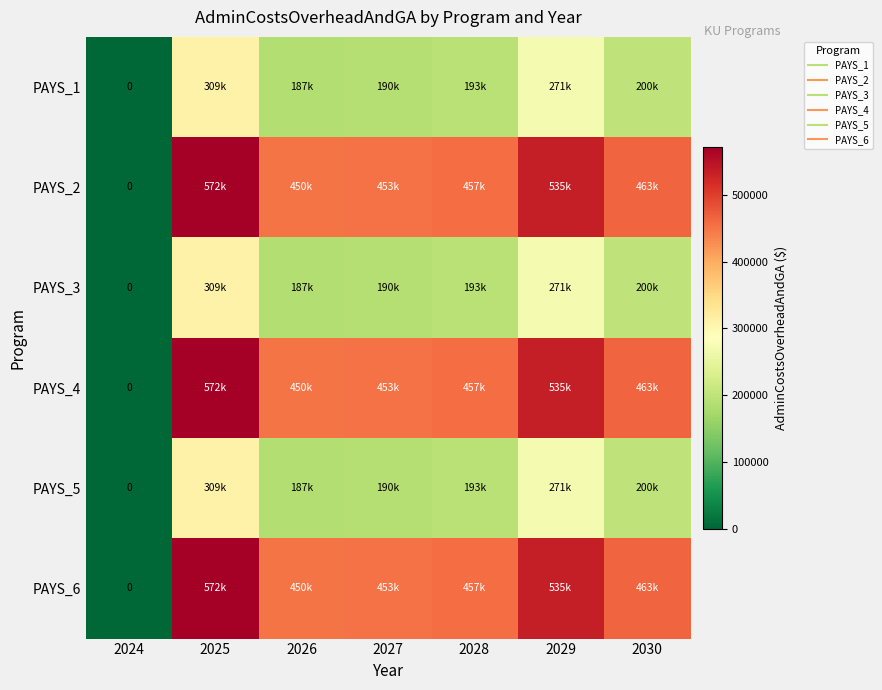

At 2026, list the series in order from smallest to largest.

PAYS_1, PAYS_3, PAYS_5, PAYS_2, PAYS_4, PAYS_6